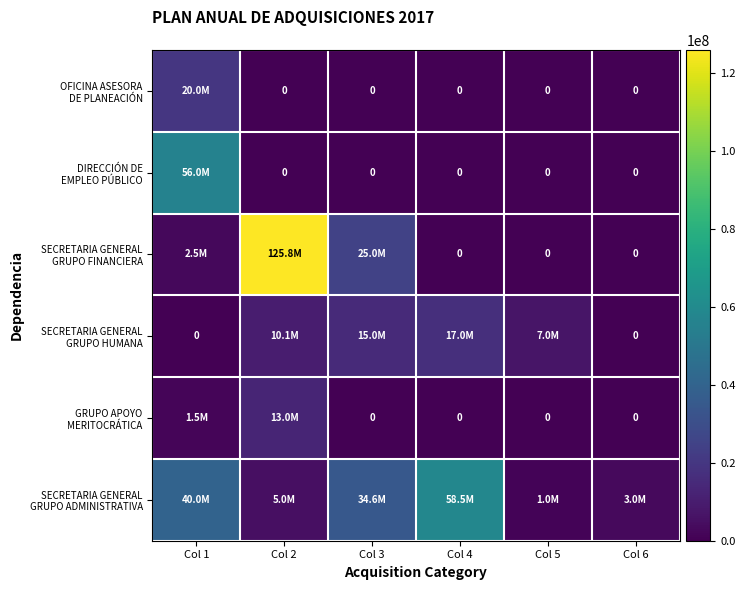

At which label does SECRETARIA GENERAL GRUPO HUMANA reach its peak?

Col 4